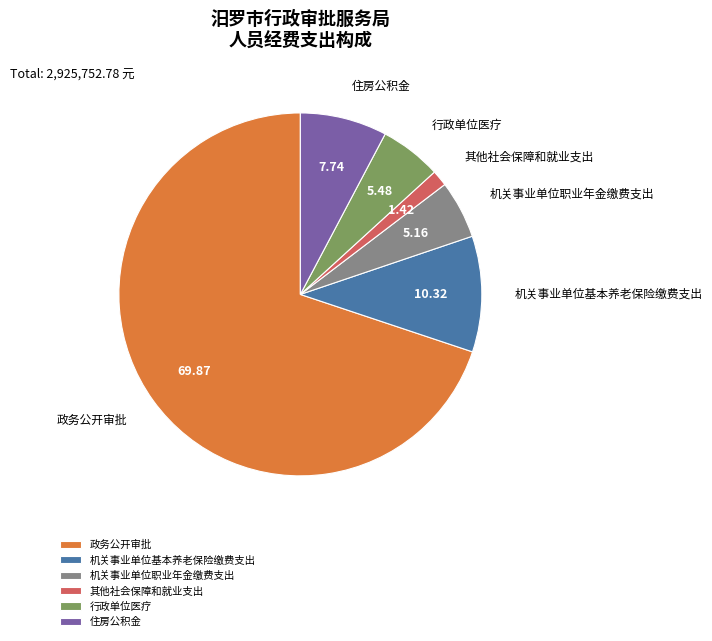

Approximately how many times larger is the value at 机关事业单位职业年金缴费支出 compared to 机关事业单位基本养老保险缴费支出?

0.5